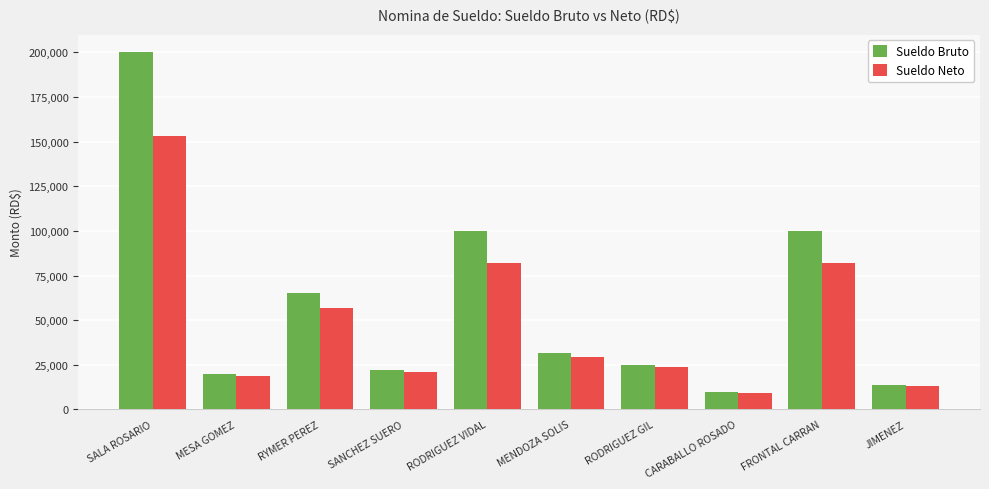

What is the label of the 4th bar from the right?

RODRIGUEZ GIL